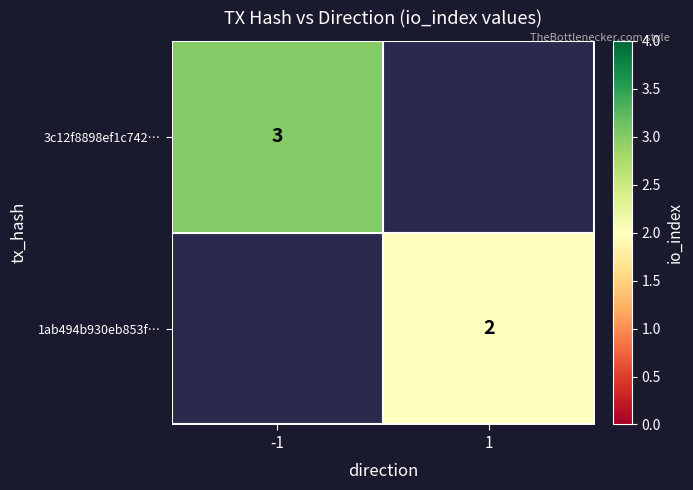

At how many categories does at least one series exceed 2?

1